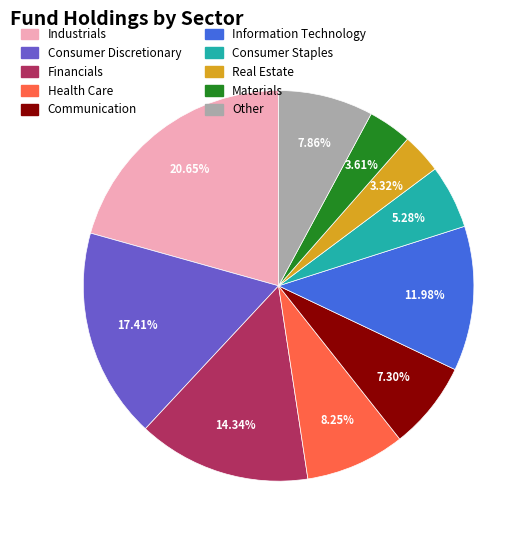

Between Communication and Real Estate, which is larger?

Communication